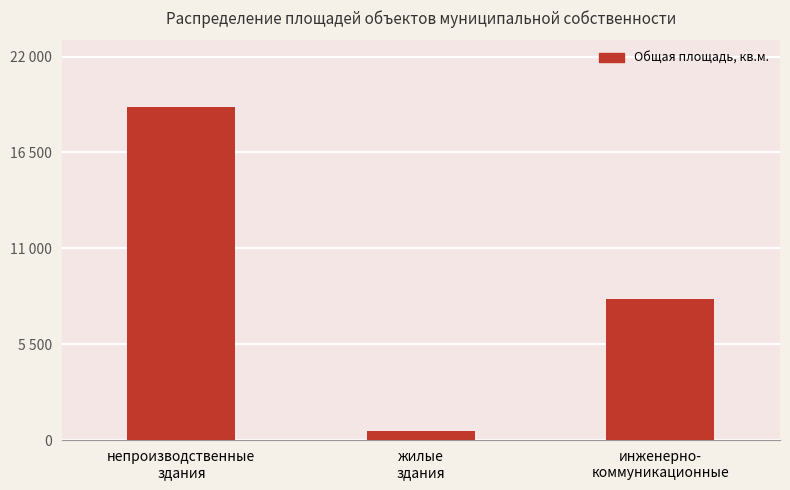

The value at жилые
здания is 269.4. True or false?

False